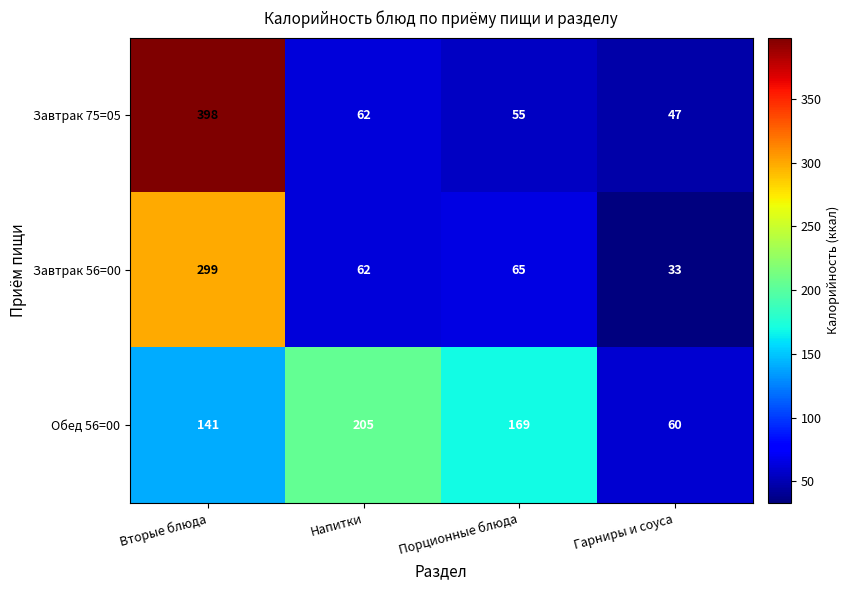

The Завтрак 75=05 series shows 30 at Гарниры и соуса. True or false?

False